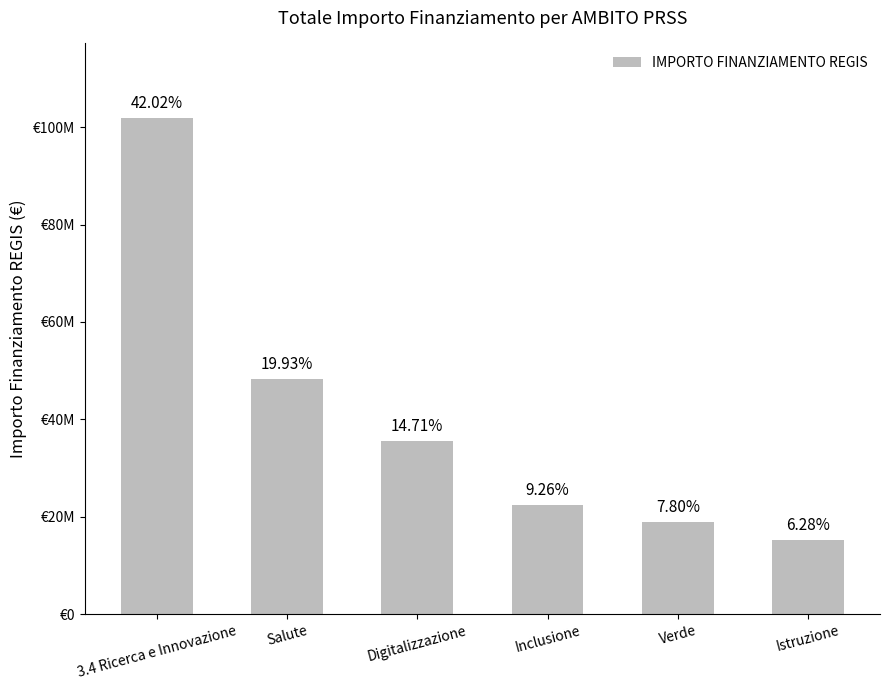

What is the minimum value shown in the chart?

15230000.0